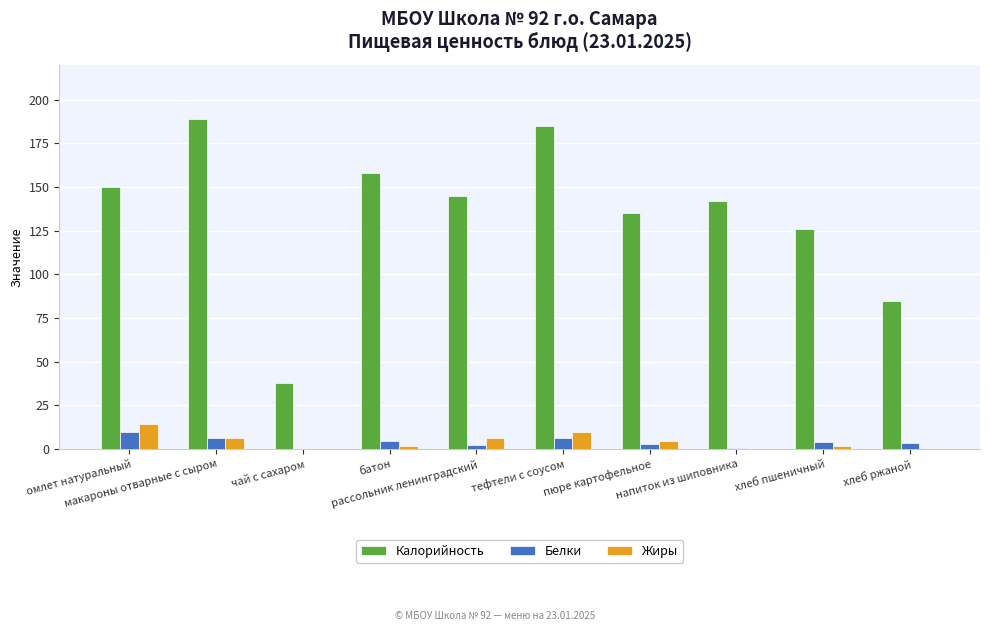

Which series has the largest total across all categories?

Калорийность